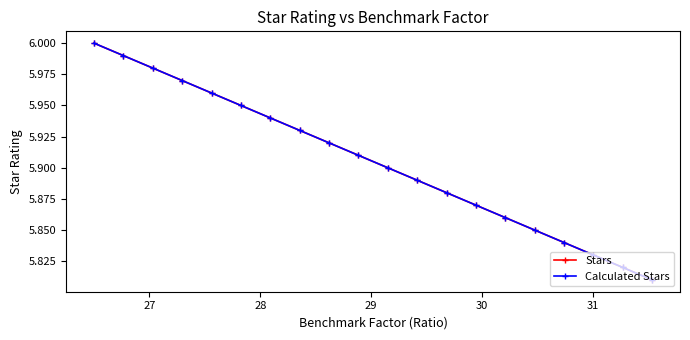

Does the chart have visible grid lines?

No